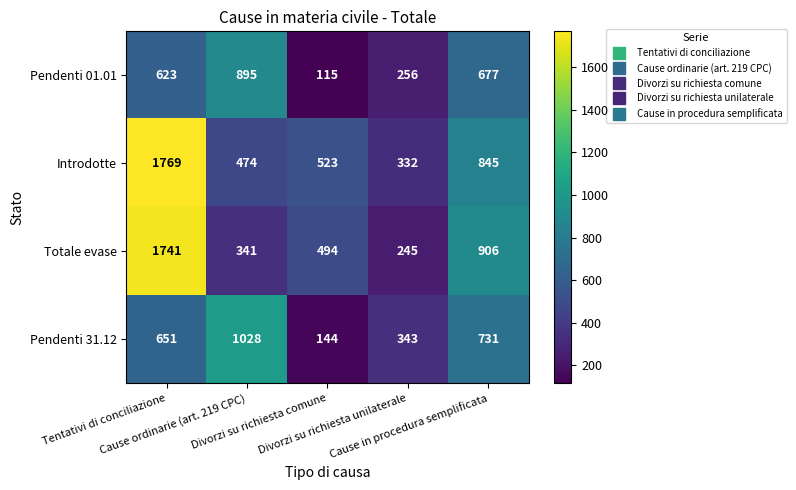

List the series in order of their peak value, highest first.

Introdotte, Totale evase, Pendenti 31.12, Pendenti 01.01